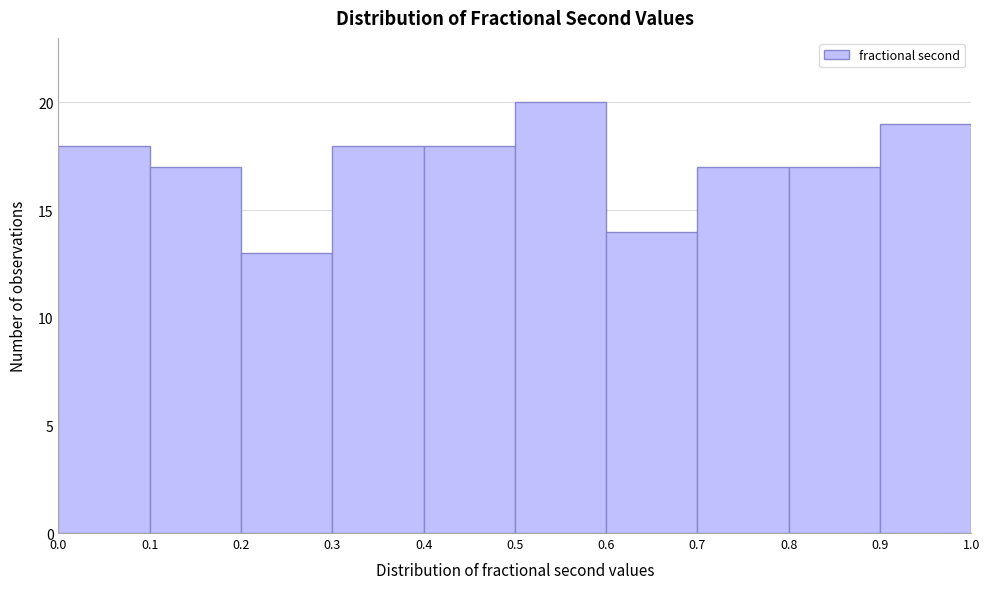

Reading left to right, list every bar in this chart as the range it spans on the x-axis followed by its height. The values are not printed on the chart, so give them approximately, as read against the axis.

0.0 to 0.1: 18
0.1 to 0.2: 17
0.2 to 0.3: 13
0.3 to 0.4: 18
0.4 to 0.5: 18
0.5 to 0.6: 20
0.6 to 0.7: 14
0.7 to 0.8: 17
0.8 to 0.9: 17
0.9 to 1.0: 19